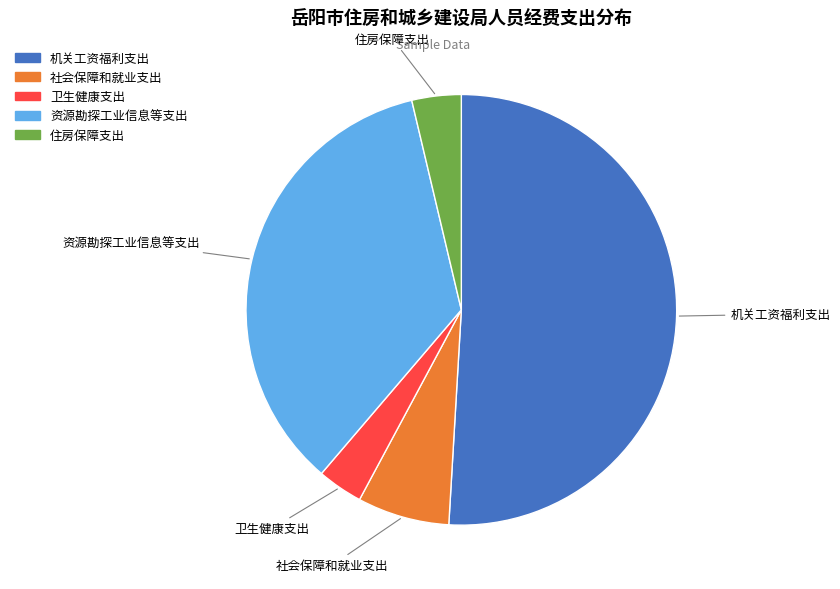

Which category accounts for the majority?

机关工资福利支出